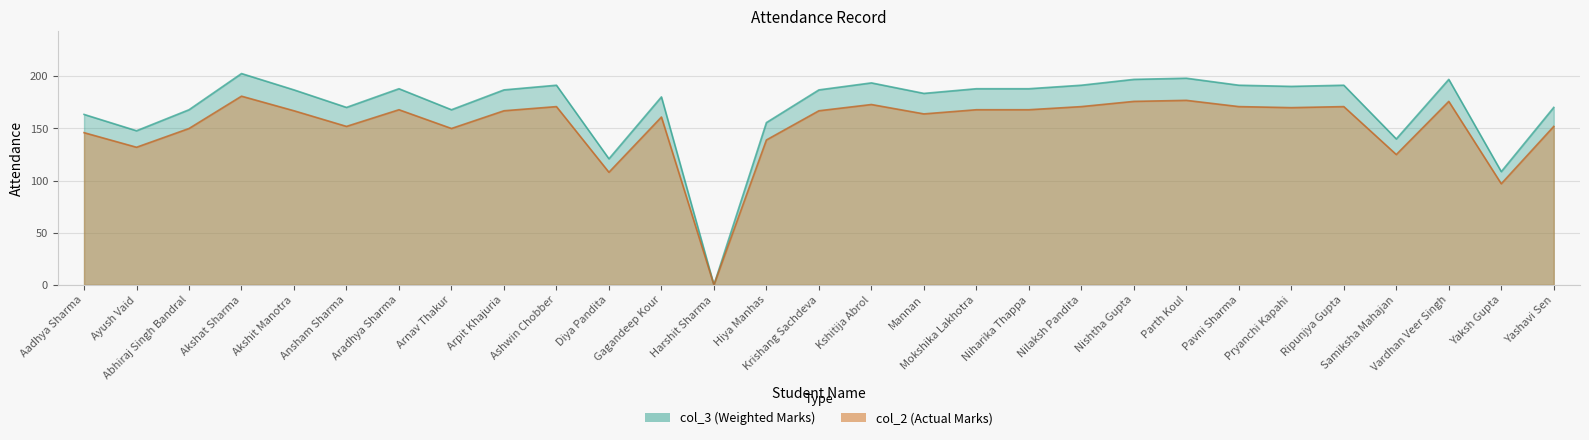

What is the difference between the maximum and minimum values in the col_3 series?

202.7